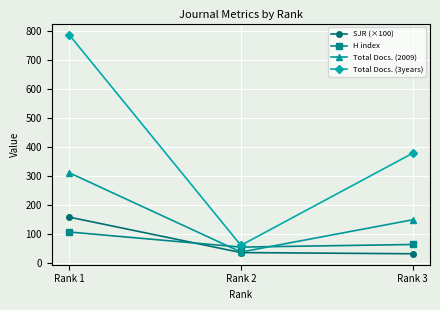

At which label is H index closest to 82?

Rank 3